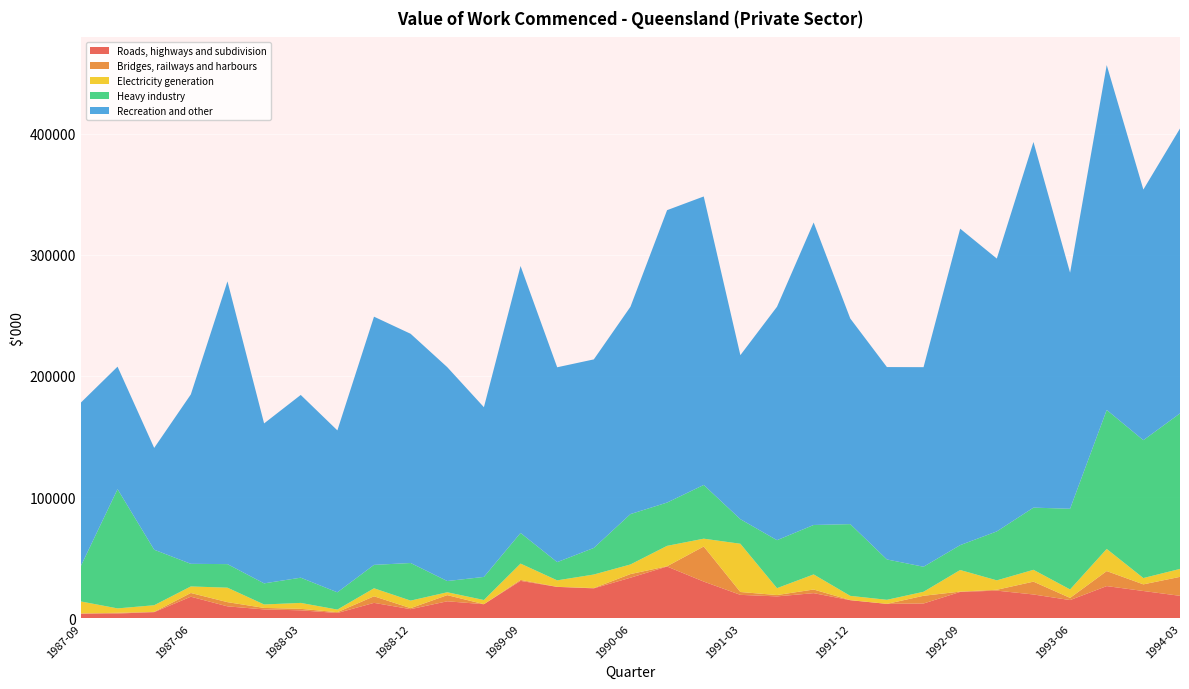

Reading left to right, list all the values displayed in this chart.

Roads, highways and subdivision: 1987-09=3959	1986-12=4044	1987-03=5188	1987-06=17925	1987-09=9968	1987-12=7443	1988-03=6685	1988-06=4487	1988-09=12840	1988-12=7645	1989-03=14149	1989-06=11734	1989-09=30986	1989-12=26023	1990-03=24815	1990-06=33593	1990-09=42812	1990-12=30398	1991-03=19449	1991-06=18189	1991-09=20854	1991-12=15028	1992-03=12015	1992-06=12322	1992-09=21872	1992-12=22926	1993-03=19764	1993-06=15142	1993-09=26675	1993-12=22630	1994-03=18657
Bridges, railways and harbours: 1987-09=150	1986-12=607	1987-03=210	1987-06=3071	1987-09=3466	1987-12=1229	1988-03=1233	1988-06=664	1988-09=5424	1988-12=833	1989-03=5072	1989-06=27	1989-09=816	1989-12=51	1990-03=237	1990-06=2996	1990-09=239	1990-12=28946	1991-03=2351	1991-06=1098	1991-09=2995	1991-12=88	1992-03=4	1992-06=6360	1992-09=266	1992-12=722	1993-03=10578	1993-06=1791	1993-09=12381	1993-12=5478	1994-03=15635
Electricity generation: 1987-09=9895	1986-12=3630	1987-03=5495	1987-06=5393	1987-09=11939	1987-12=2851	1988-03=4887	1988-06=2154	1988-09=6609	1988-12=6234	1989-03=2369	1989-06=3438	1989-09=13440	1989-12=5344	1990-03=11173	1990-06=7931	1990-09=16820	1990-12=6445	1991-03=39809	1991-06=5680	1991-09=12466	1991-12=3504	1992-03=3347	1992-06=3301	1992-09=17805	1992-12=7762	1993-03=9777	1993-06=6991	1993-09=18274	1993-12=5211	1994-03=6556
Heavy industry: 1987-09=29368	1986-12=98347	1987-03=45790	1987-06=18658	1987-09=19429	1987-12=17406	1988-03=20807	1988-06=14248	1988-09=19308	1988-12=31013	1989-03=9259	1989-06=19052	1989-09=25269	1989-12=15031	1990-03=21932	1990-06=41557	1990-09=35718	1990-12=44329	1991-03=20267	1991-06=39591	1991-09=40777	1991-12=59174	1992-03=33292	1992-06=20663	1992-09=20522	1992-12=40380	1993-03=51282	1993-06=66555	1993-09=114659	1993-12=113720	1994-03=128277
Recreation and other: 1987-09=134713	1986-12=101062	1987-03=83969	1987-06=139742	1987-09=233258	1987-12=131944	1988-03=150750	1988-06=133568	1988-09=204736	1988-12=189067	1989-03=176413	1989-06=139992	1989-09=220224	1989-12=160734	1990-03=155526	1990-06=171039	1990-09=241197	1990-12=237963	1991-03=135302	1991-06=192551	1991-09=249515	1991-12=169605	1992-03=158697	1992-06=164622	1992-09=261042	1992-12=225064	1993-03=301625	1993-06=194708	1993-09=284477	1993-12=206753	1994-03=235023